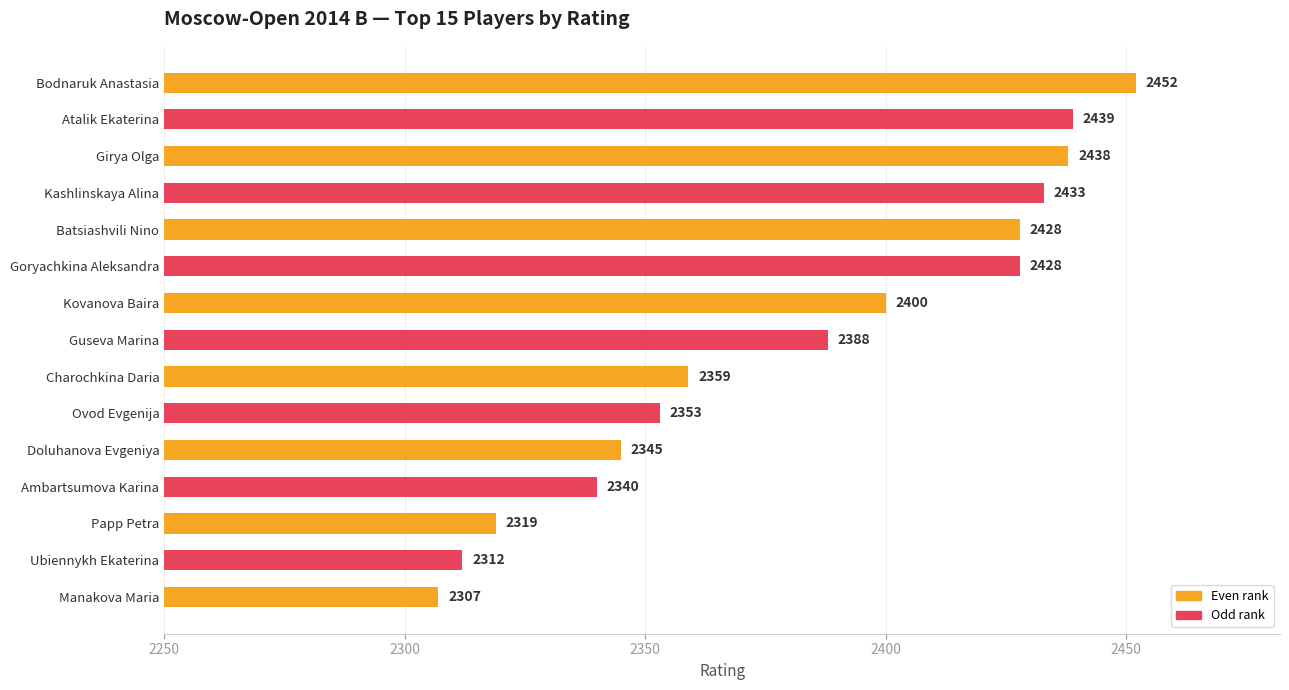

What is the difference between the maximum and second lowest values?

140